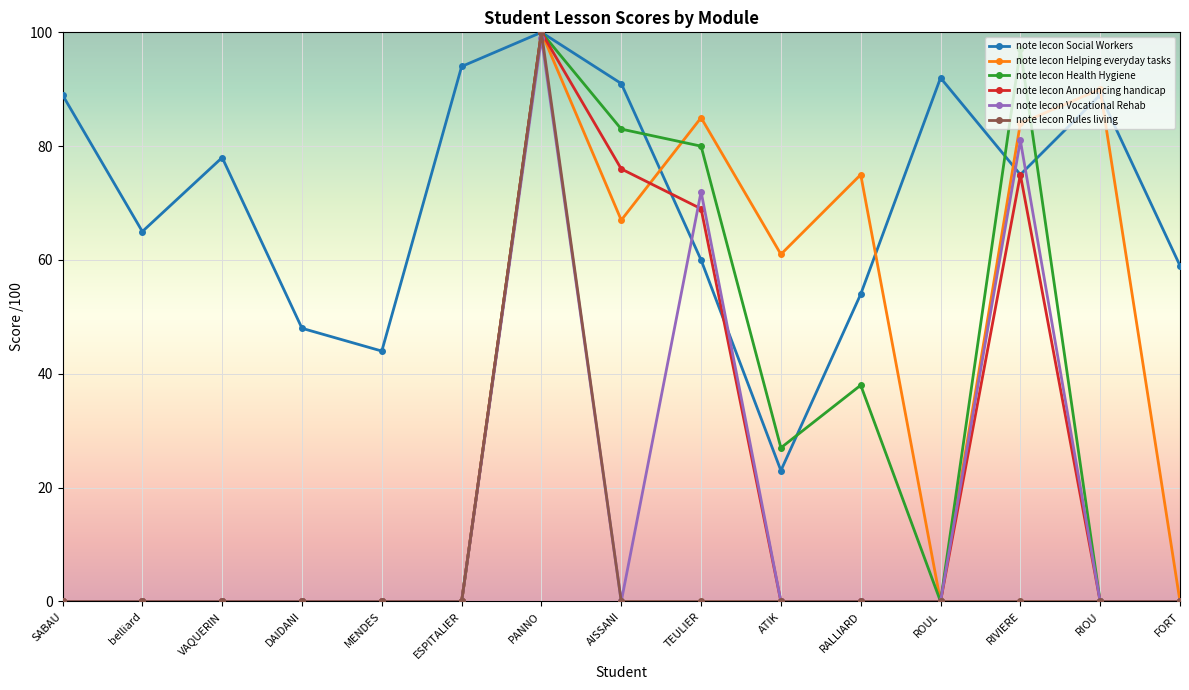

True or false: note lecon Announcing handicap has more than 0 points higher than both neighbors.

True